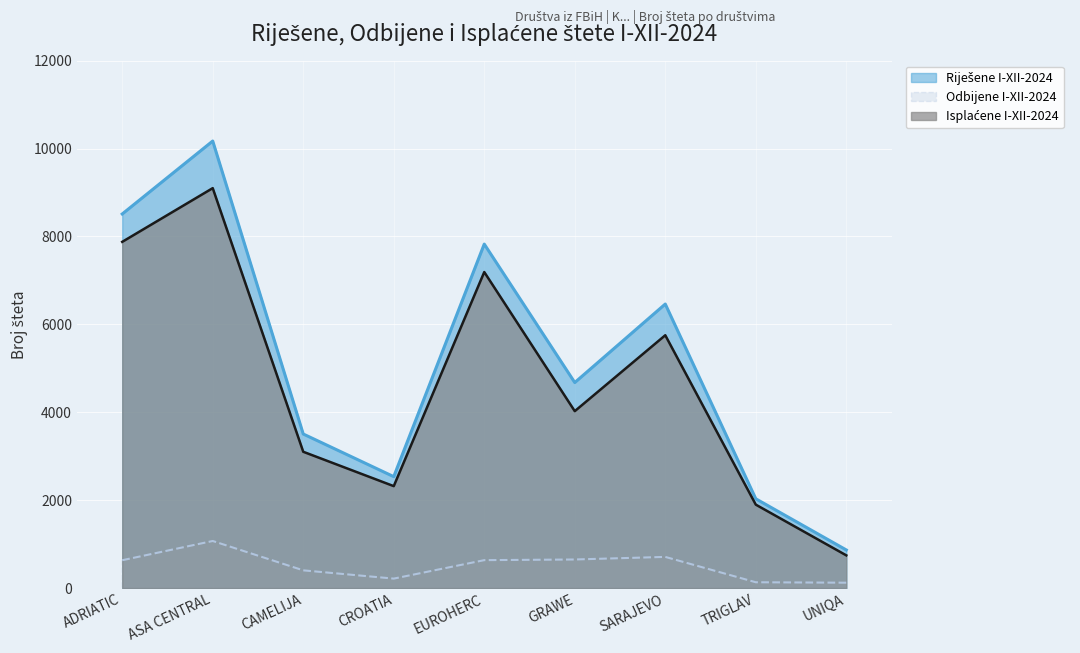

True or false: Odbijene I-XII-2024 and Riješene I-XII-2024 cross at least once.

False